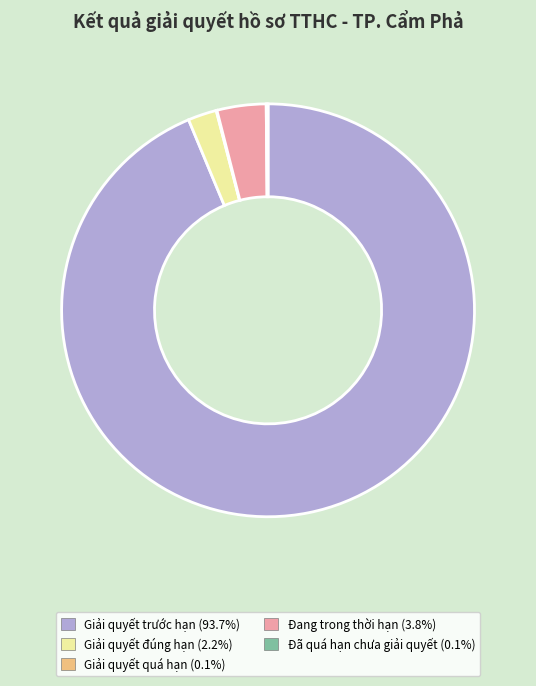

Is there any slice that represents more than half of the pie?

Yes